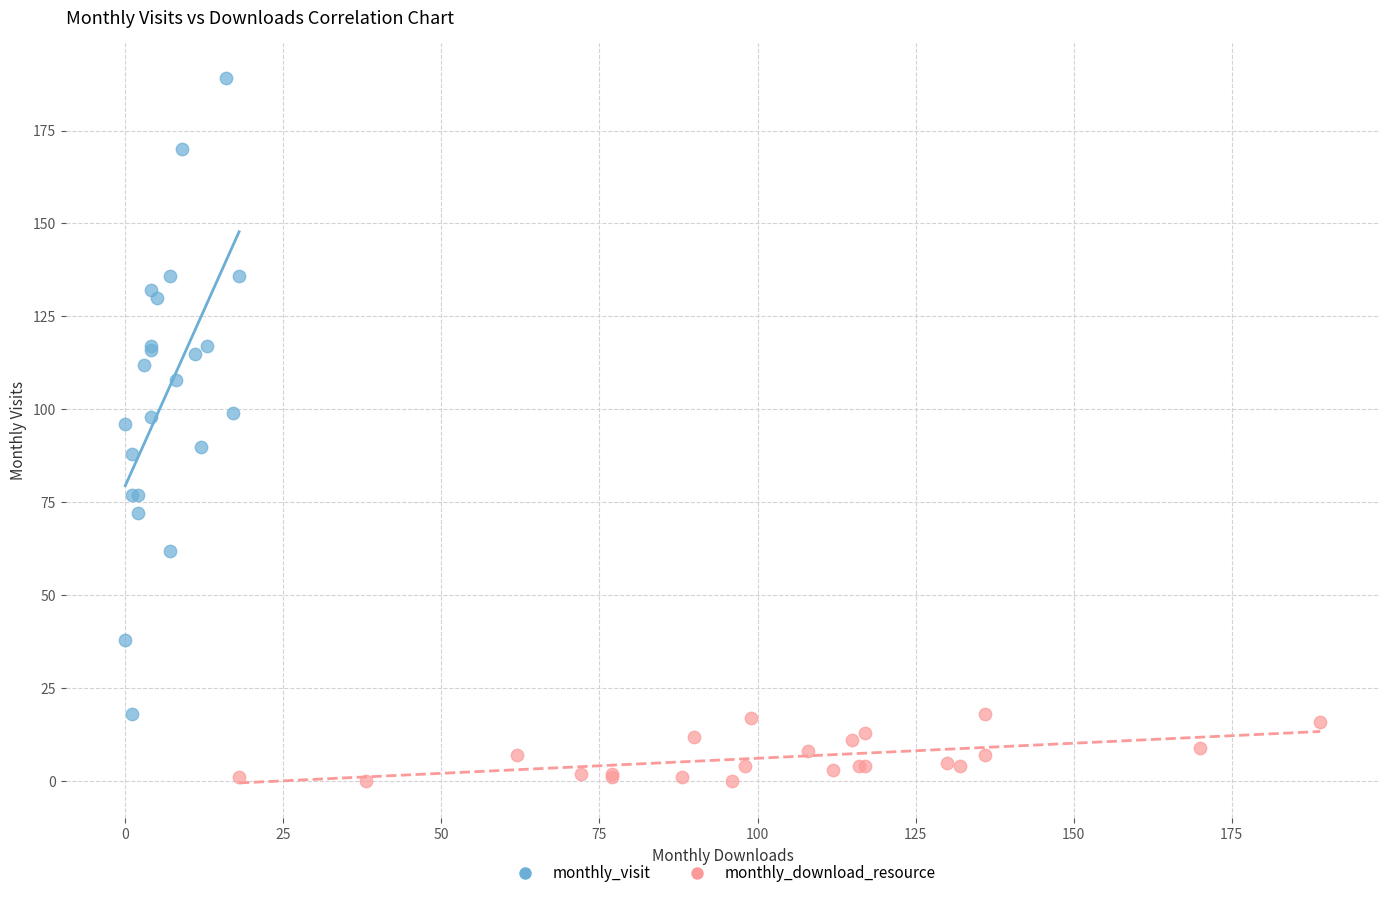

Which series has the widest spread of Y values?

monthly_visit